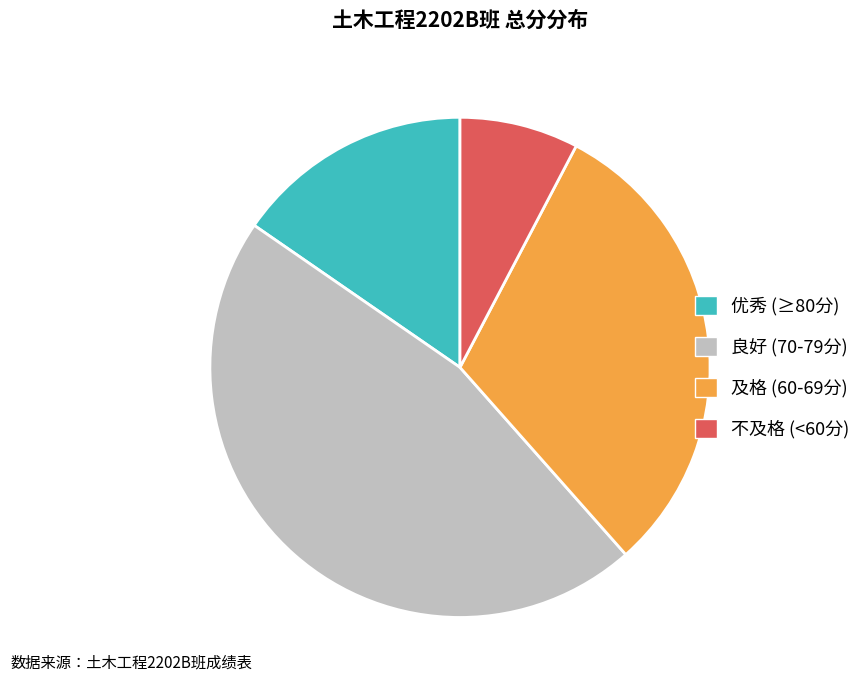

Rank the categories by value from highest to lowest.

良好 (70-79分), 及格 (60-69分), 优秀 (≥80分), 不及格 (<60分)